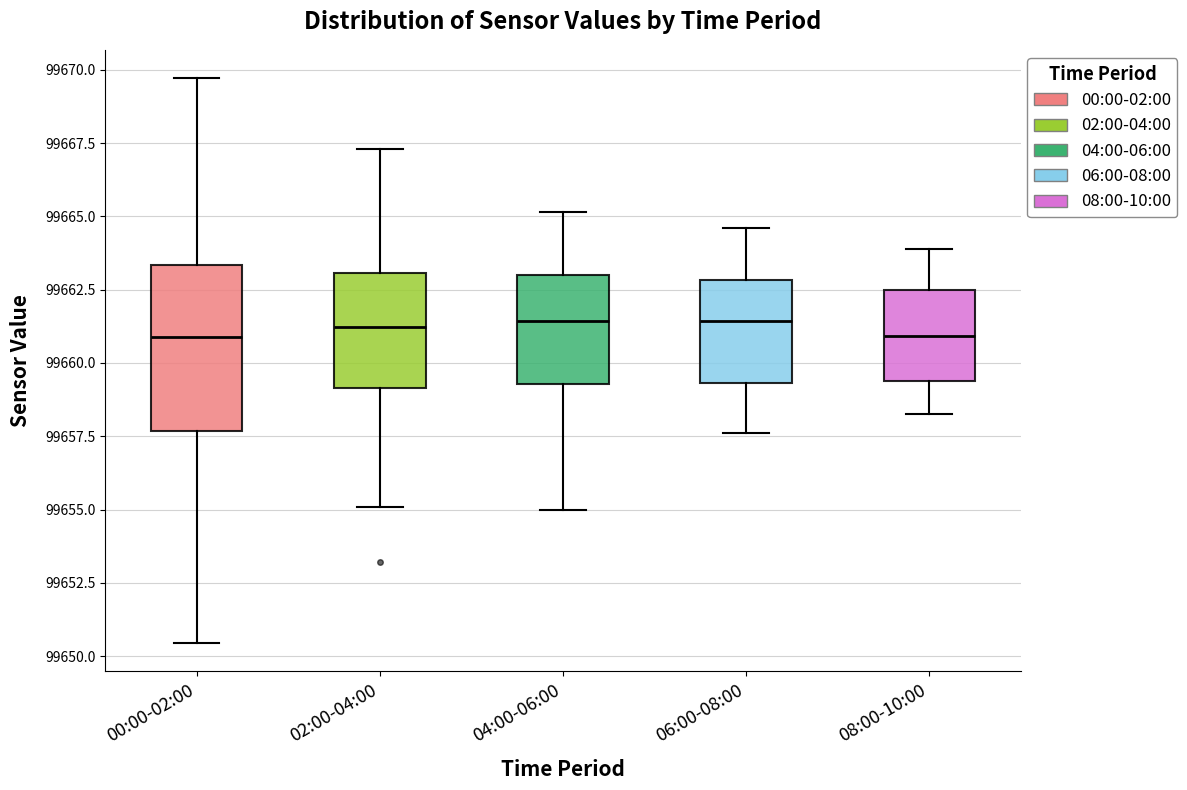

Reading left to right, read every box against the y-axis: the position of its median line, the range the box covers, and the ends of its whiskers. The values are not printed on the chart, so give them approximately, as read against the axis.

00:00-02:00: median 99661.0, box 99657.5 to 99663.5, whiskers 99650.5 to 99669.5
02:00-04:00: median 99661.0, box 99659.0 to 99663.0, whiskers 99655.0 to 99667.5
04:00-06:00: median 99661.5, box 99659.5 to 99663.0, whiskers 99655.0 to 99665.0
06:00-08:00: median 99661.5, box 99659.5 to 99663.0, whiskers 99657.5 to 99664.5
08:00-10:00: median 99661.0, box 99659.5 to 99662.5, whiskers 99658.5 to 99664.0